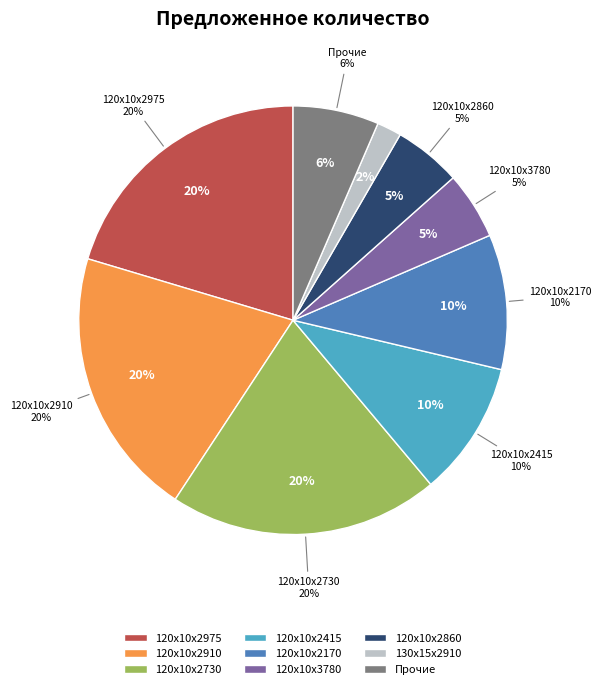

Does any single category account for the majority?

No